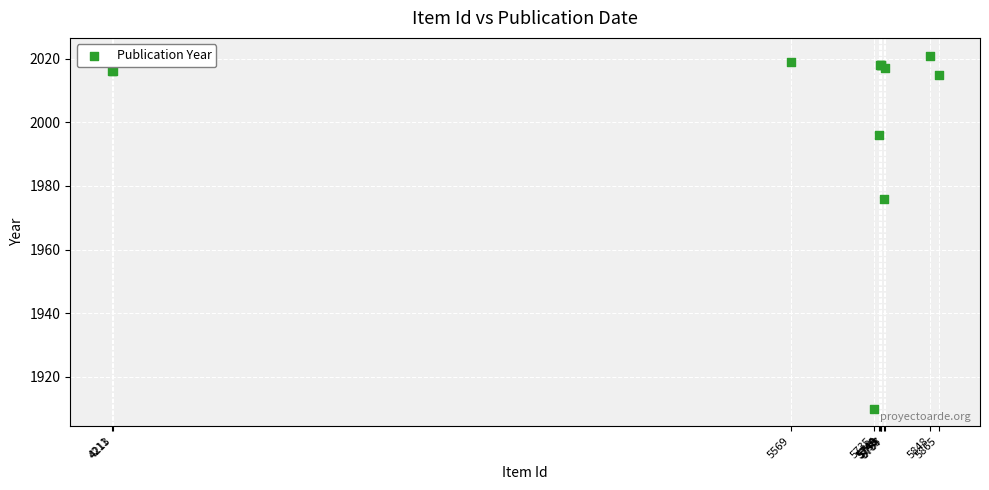

What Y value in the scatter plot is closest to 1965?

1976